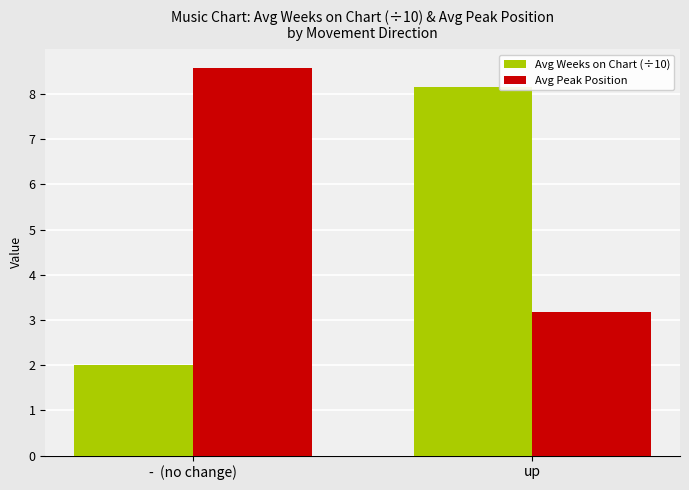

Reading right to left, transcribe all the data shown in this chart.

Avg Weeks on Chart (÷10): 8.2	2.0
Avg Peak Position: 3.2	8.6